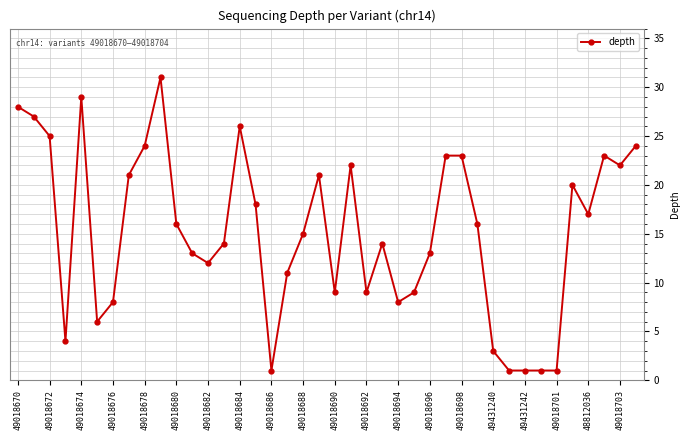

What is the average value?

15